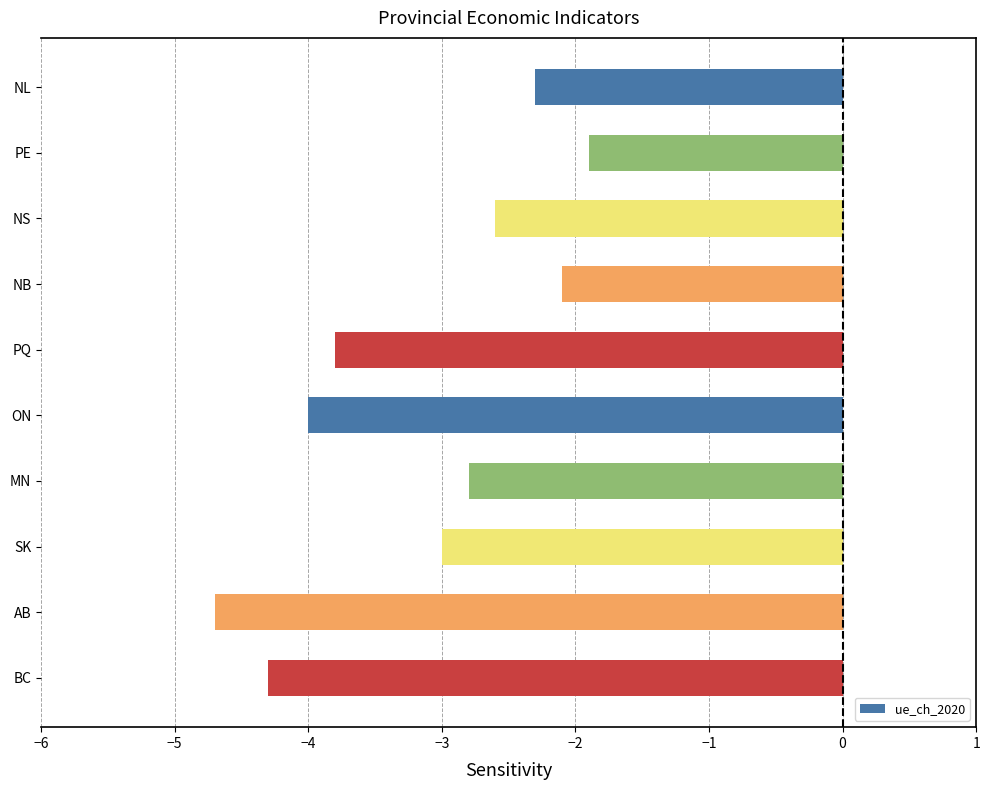

What is the change in value from NS to NB?

+0.5